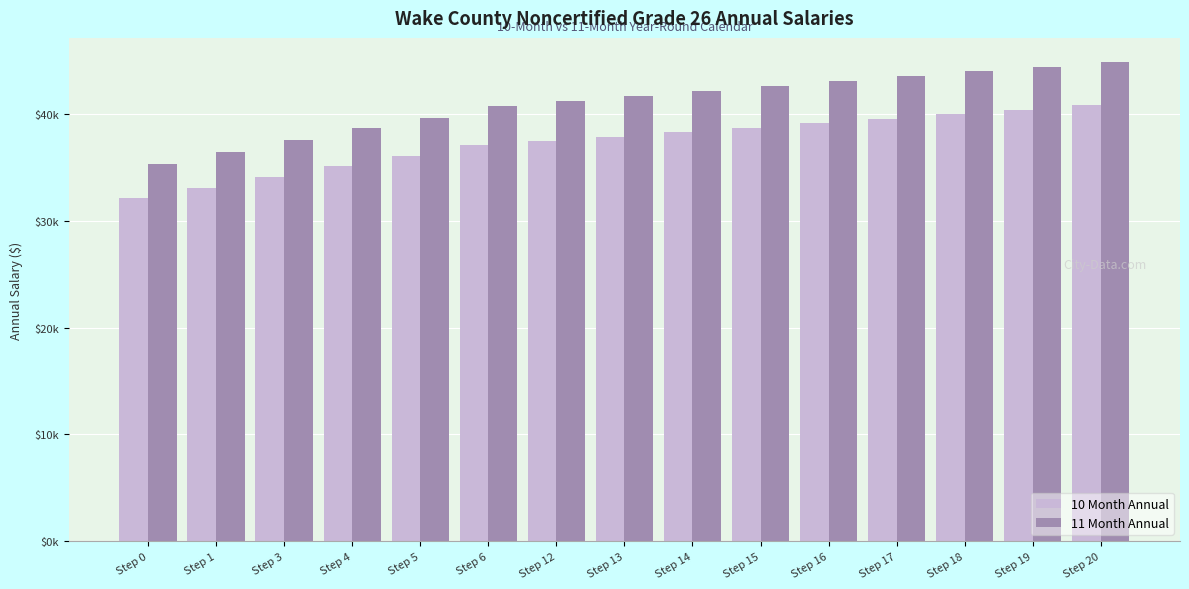

At which category is the sum across all series the highest?

Step 20